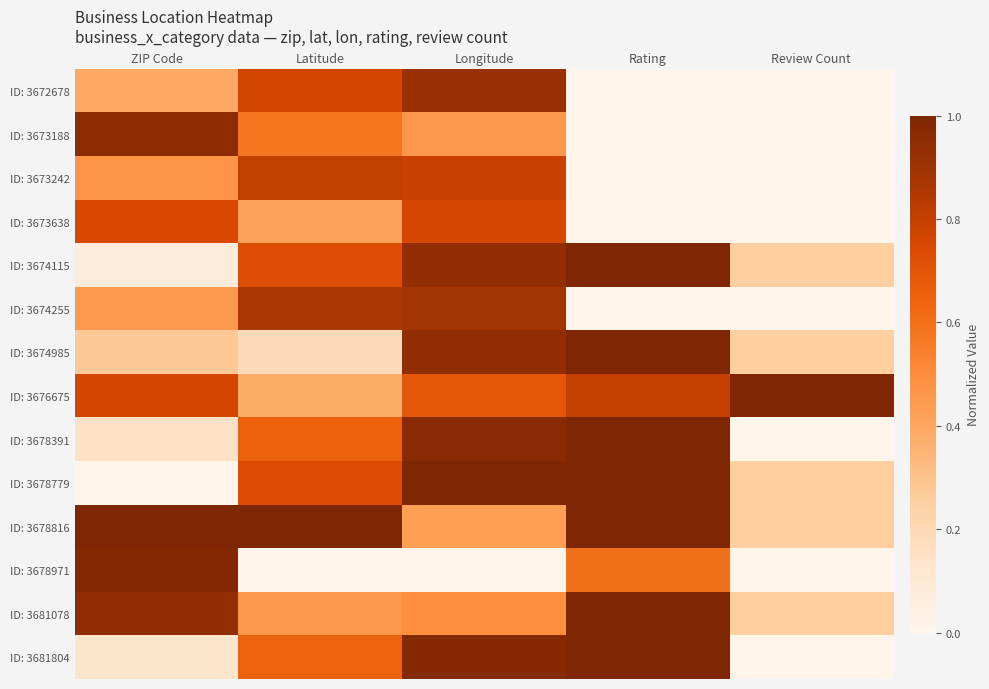

At which category is the sum across all series the highest?

Longitude